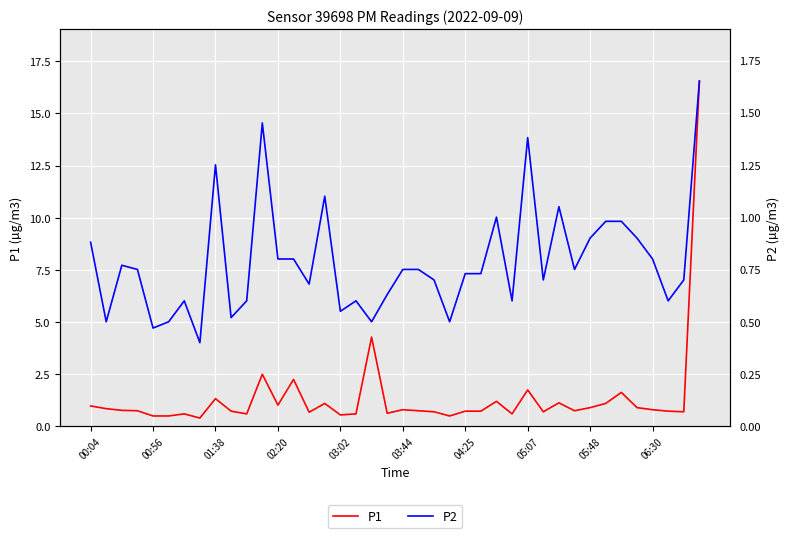

Is the value of P1 at 03:44 greater than the value of P2 at 32?

No